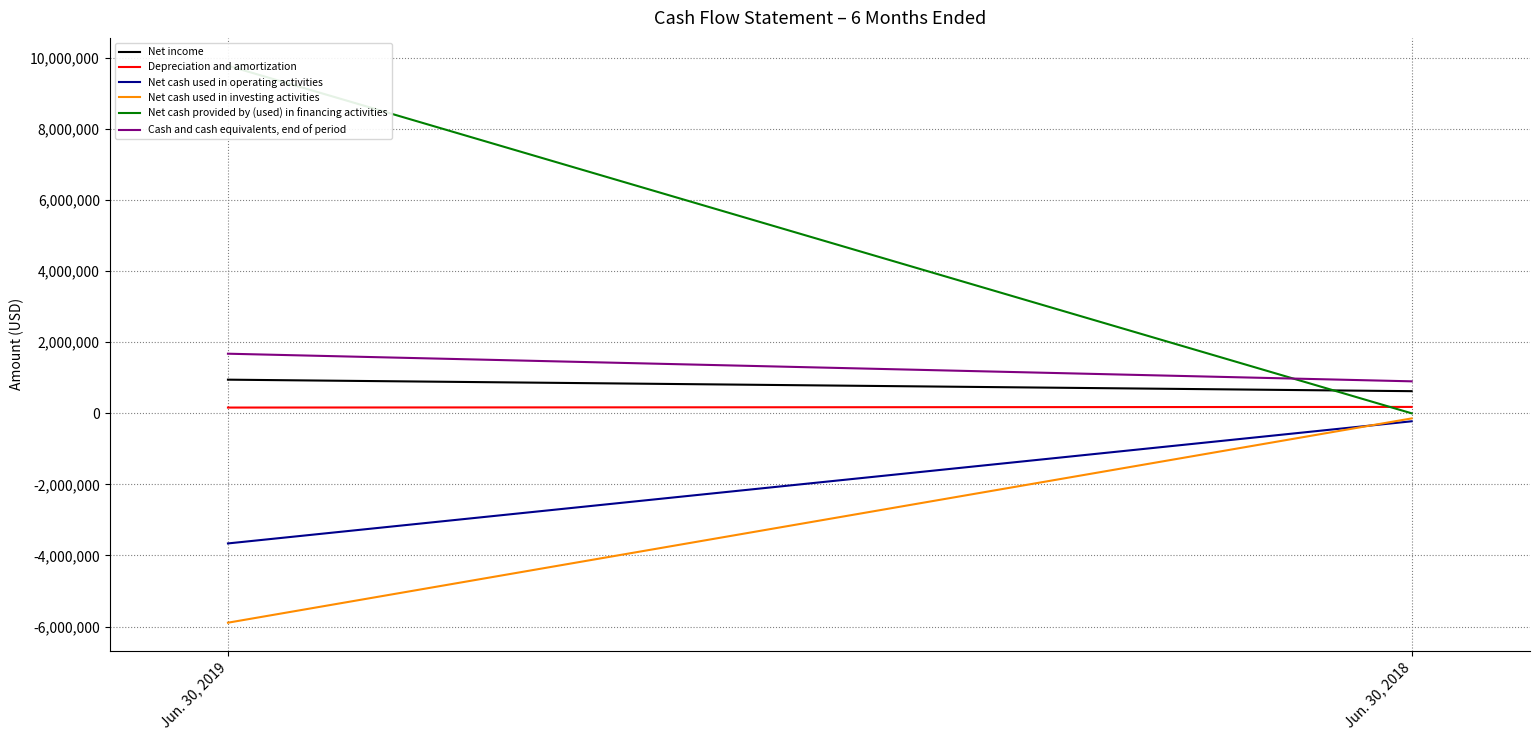

What is the sum of all Net cash used in operating activities values?

-3888953